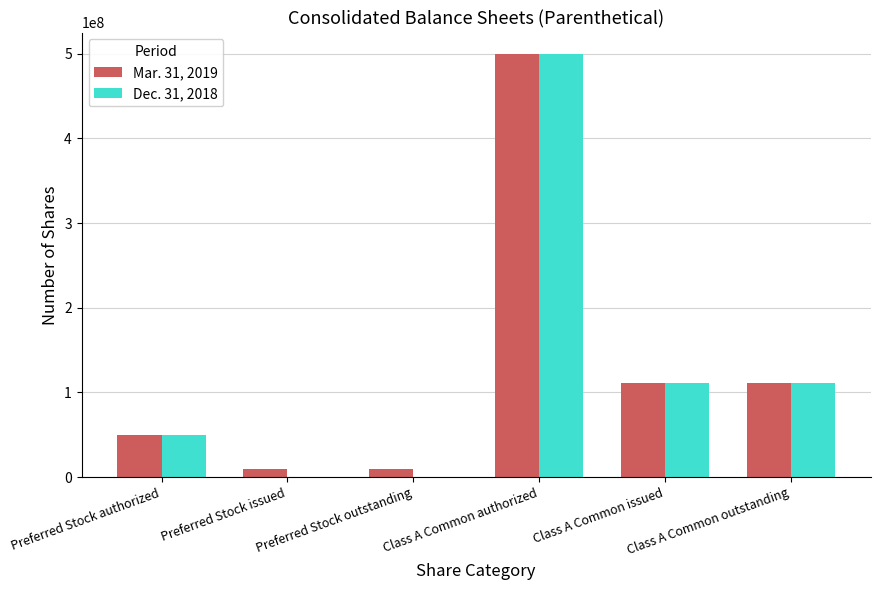

What are all the series names shown in the legend?

Mar. 31, 2019, Dec. 31, 2018